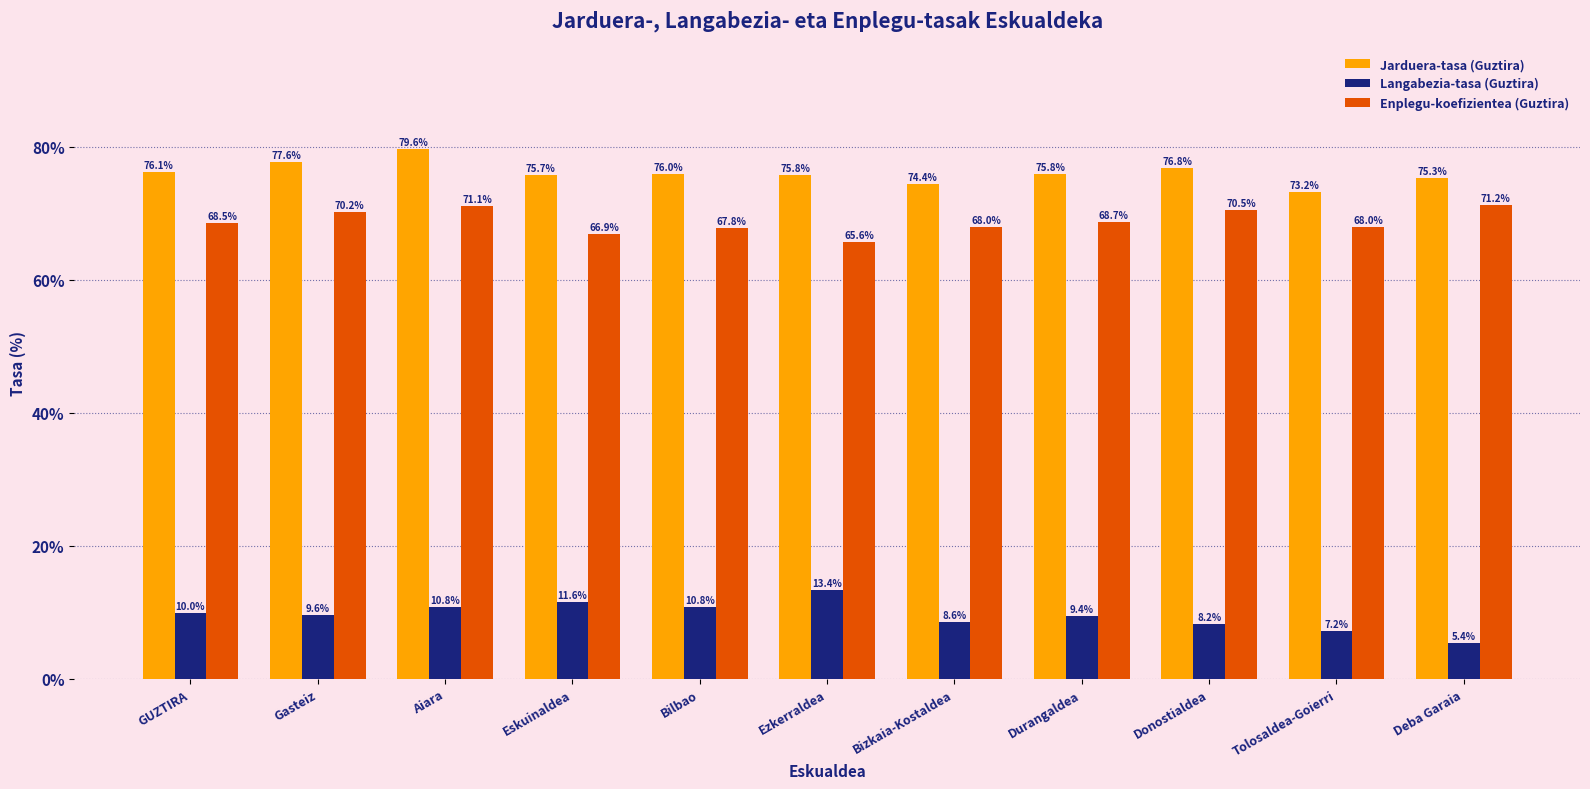

Reading right to left, extract all data points from this chart.

Jarduera-tasa (Guztira): 75.3	73.2	76.8	75.8	74.4	75.8	76.0	75.7	79.6	77.6	76.1
Langabezia-tasa (Guztira): 5.4	7.2	8.2	9.4	8.6	13.4	10.8	11.6	10.8	9.6	10.0
Enplegu-koefizientea (Guztira): 71.2	68.0	70.5	68.7	68.0	65.6	67.8	66.9	71.1	70.2	68.5